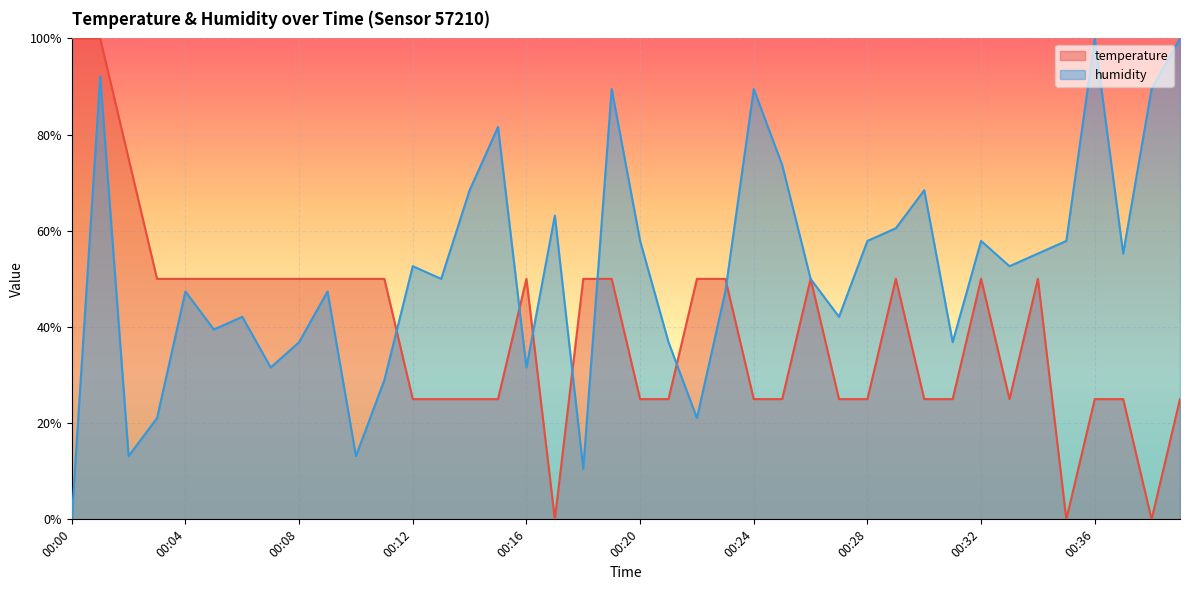

The temperature (line) series shows 0.1 at 34. True or false?

False